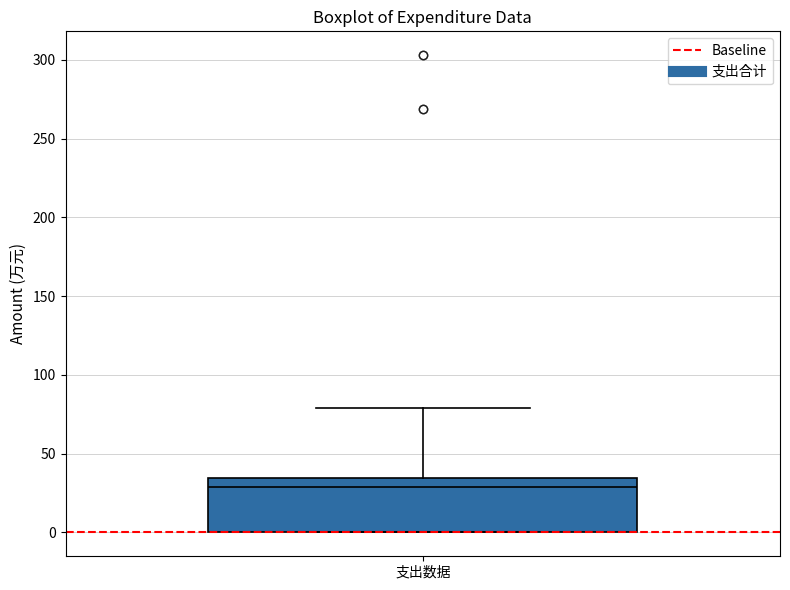

Read this box plot against the y-axis: the position of the median line, the range covered by the box, and the ends of both whiskers. The values are not printed on the chart, so give them approximately, as read against the axis.

median 30, box 0 to 35, whiskers 0 to 80